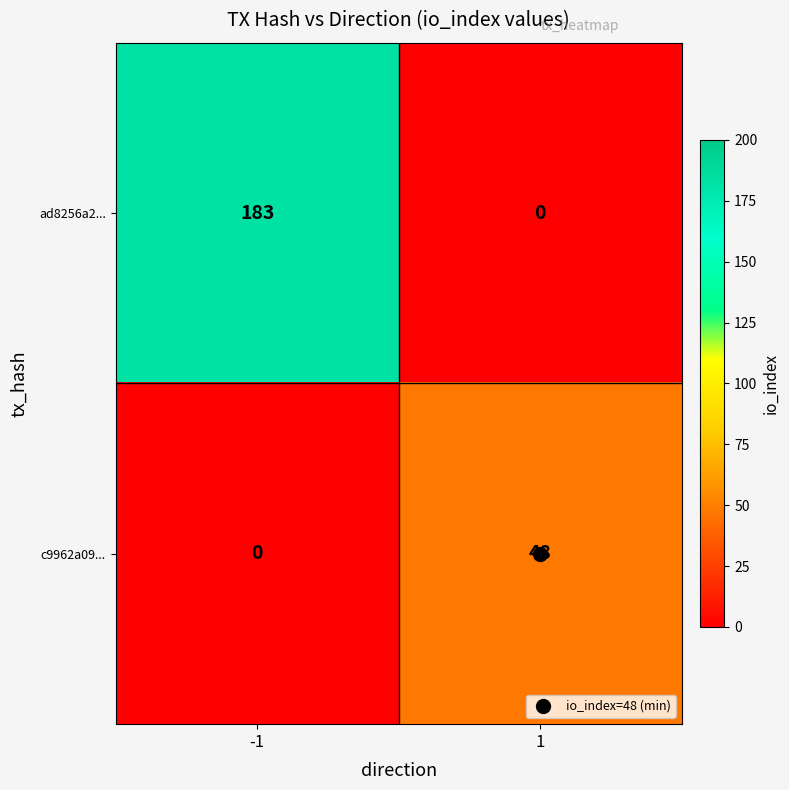

Count the number of categories in the chart.

2